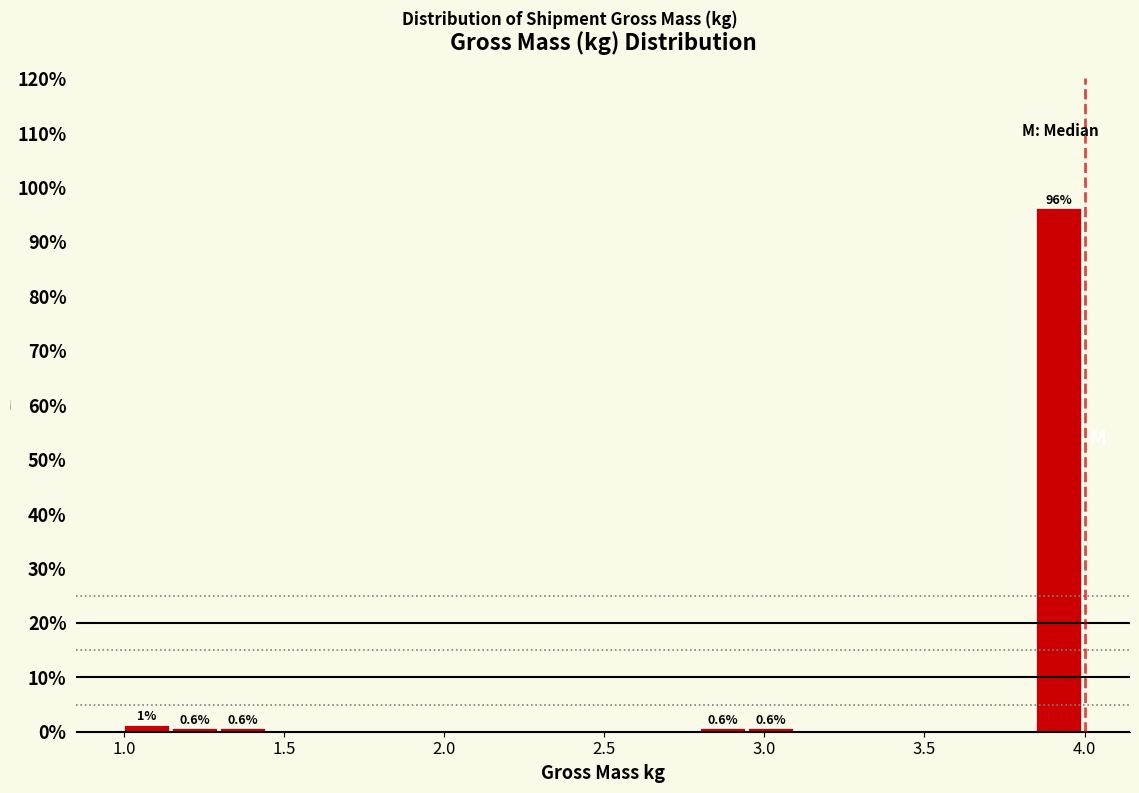

Around what value on the x-axis is the tallest bar? Give the approximate position of its centre, as read against the axis.

3.90